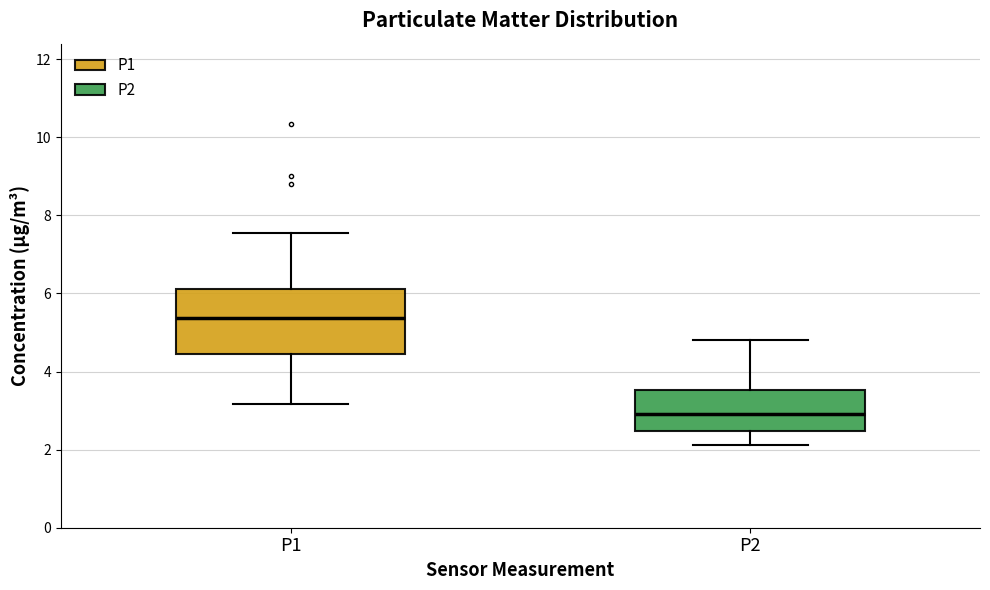

Which box's median line is the highest?

P1